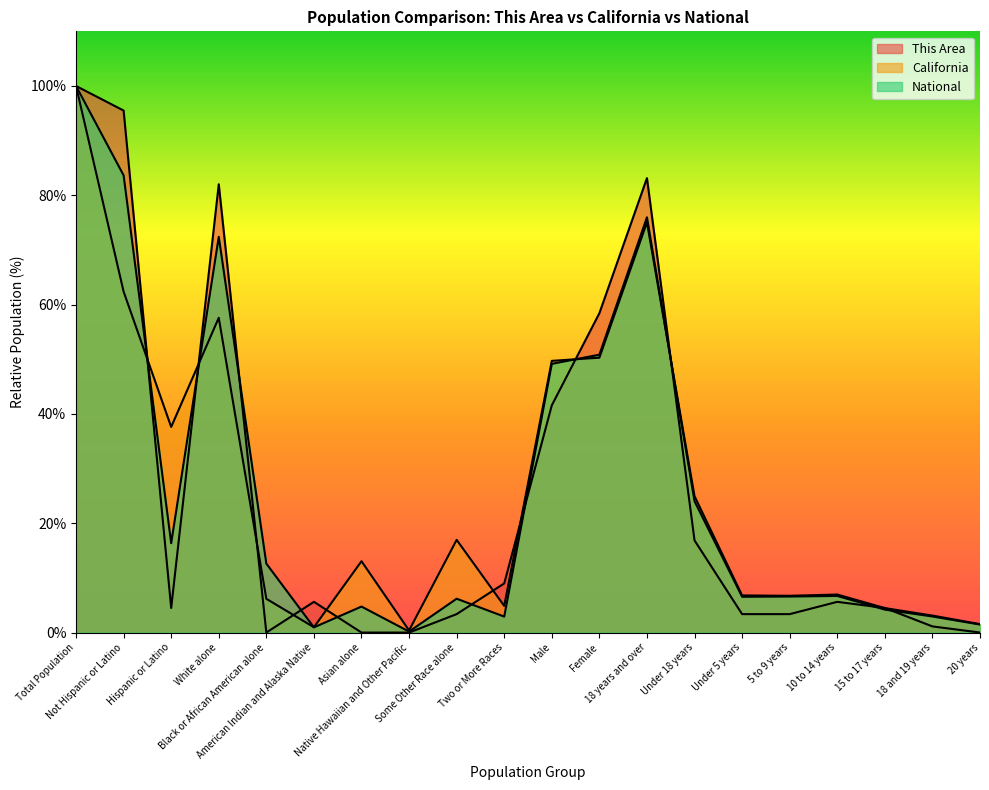

What is the label of the 7th point from the right?

Under 18 years